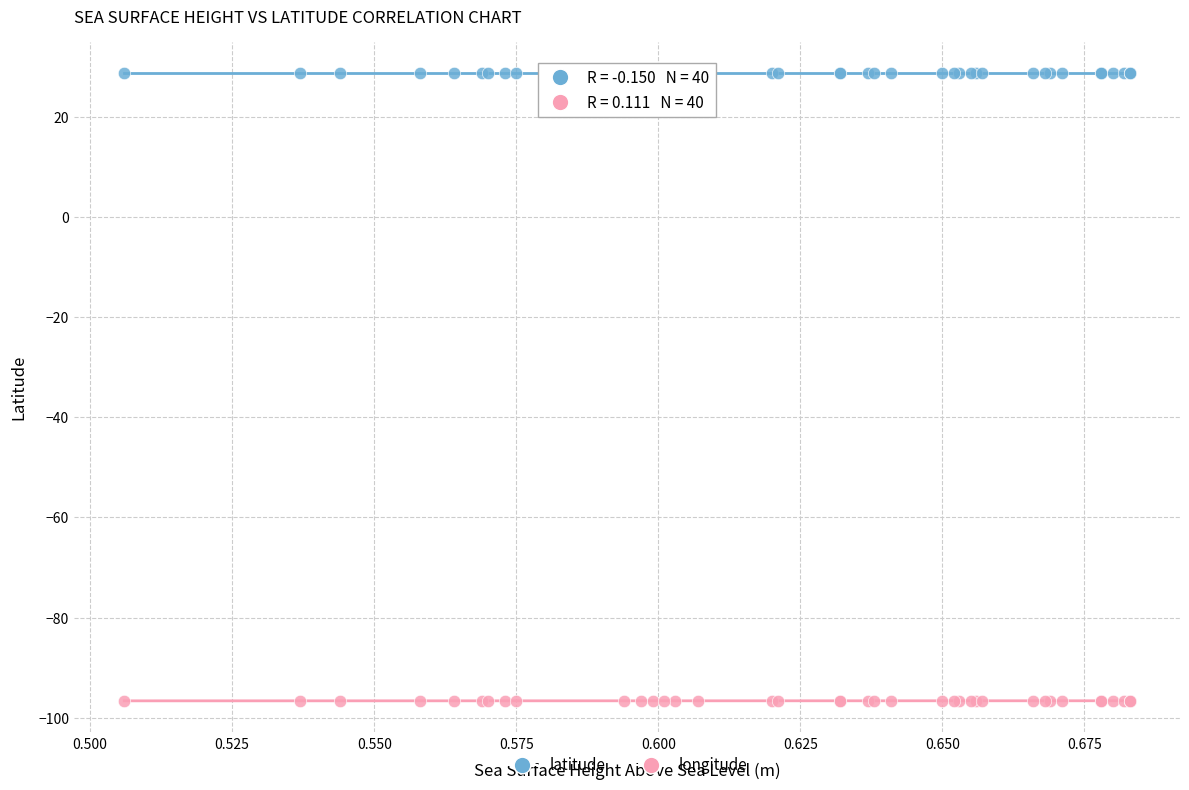

Which series reaches the minimum Y coordinate?

longitude